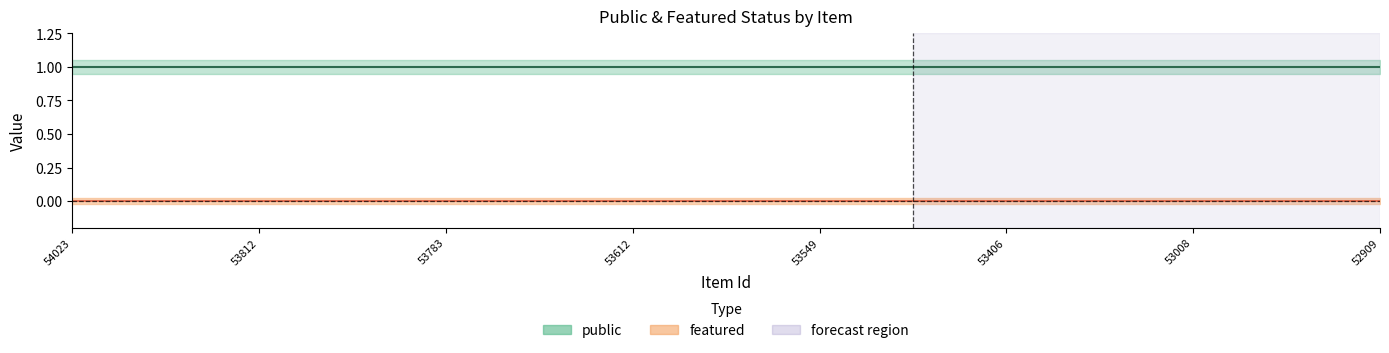

True or false: public and featured cross at least once.

False